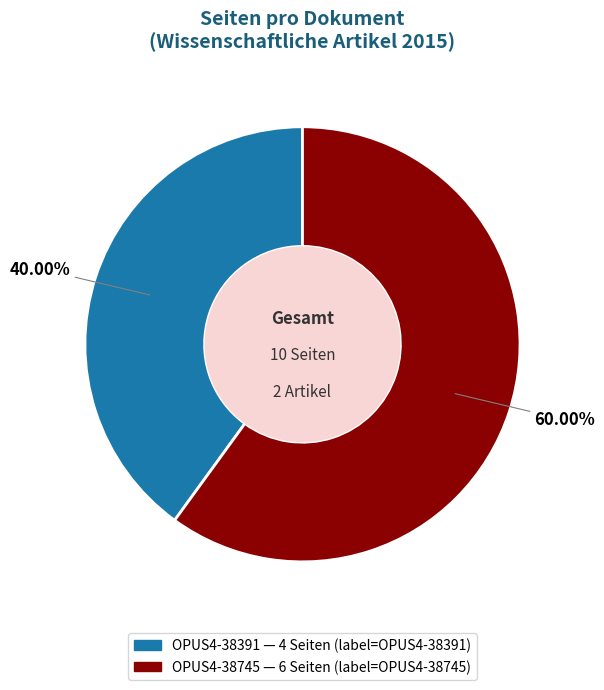

Approximately how many times larger is the value at OPUS4-38391 compared to OPUS4-38745?

0.7